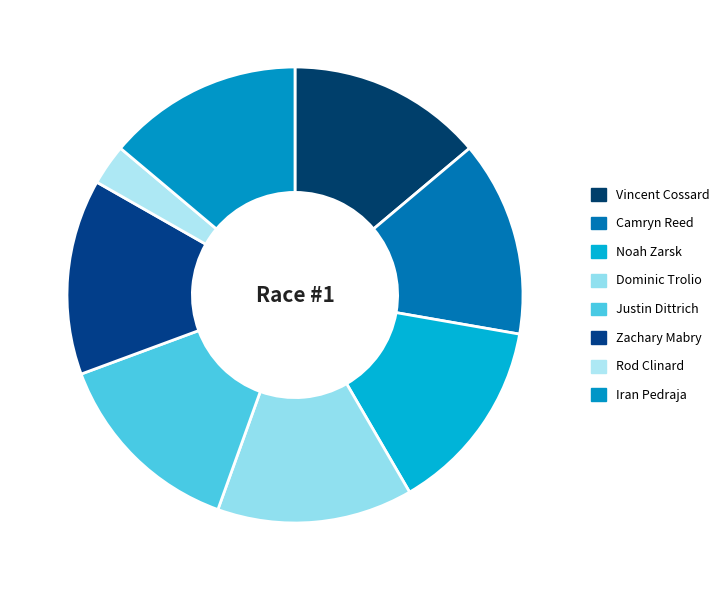

What percentage is NOT represented by Camryn Reed?

86.1%